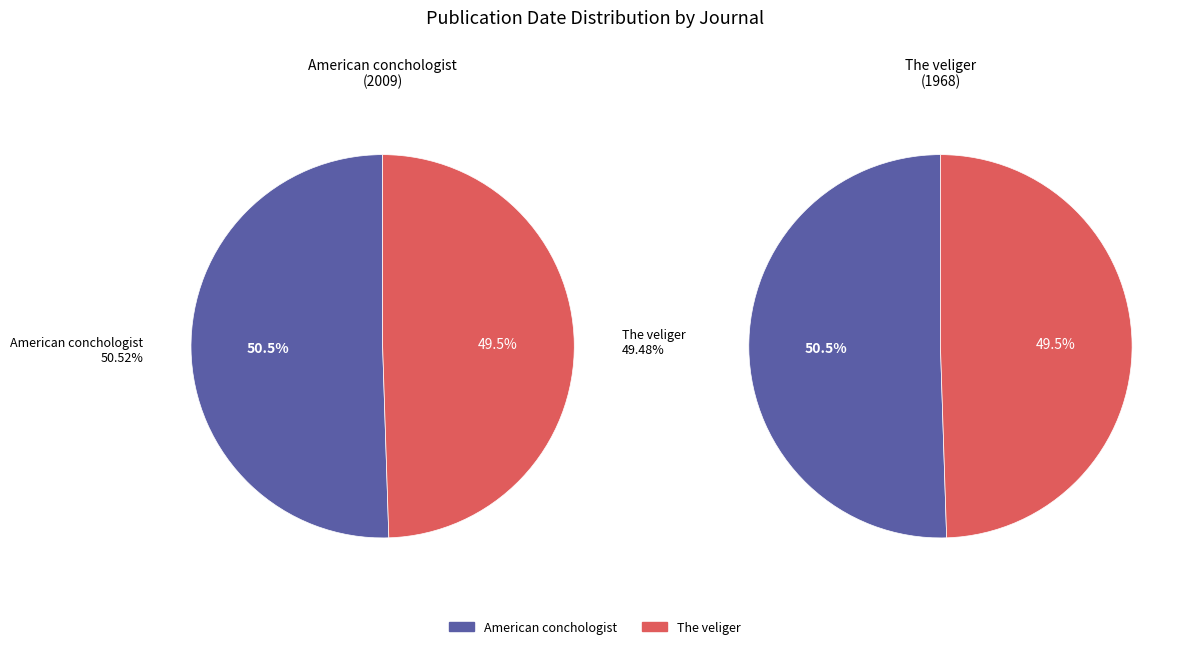

To the nearest percent, what portion does The veliger represent?

49%